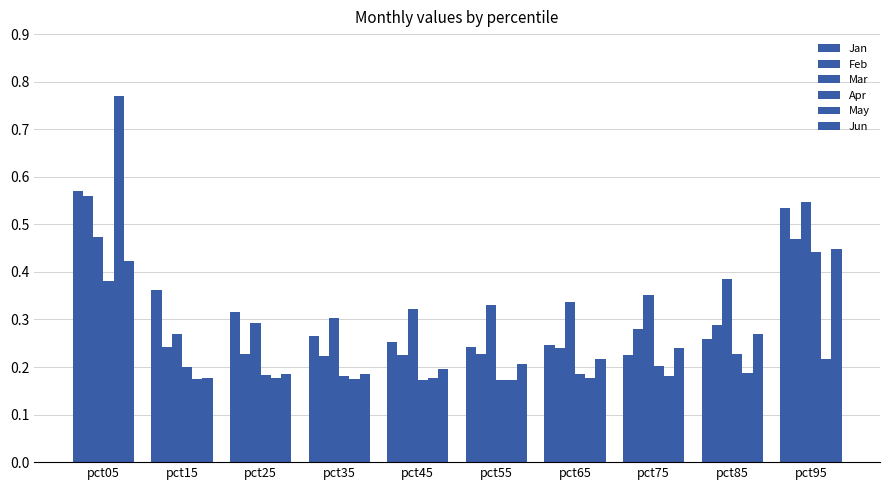

Count the number of categories in the chart.

10